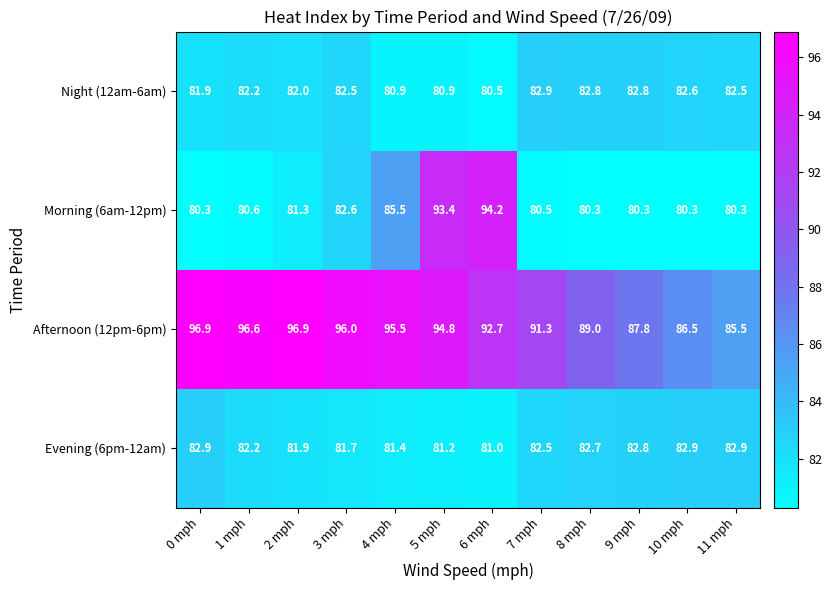

At which label is Morning (6am-12pm) closest to 87?

4 mph